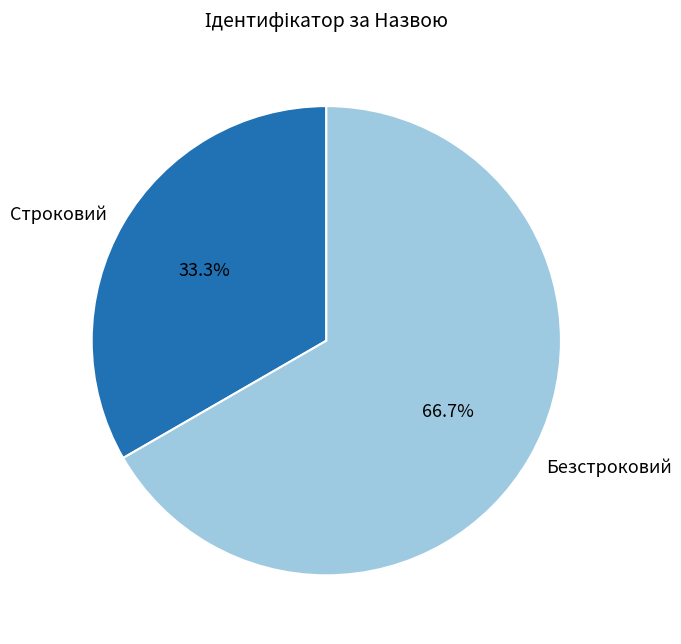

Which category has the biggest portion of the pie?

Безстроковий